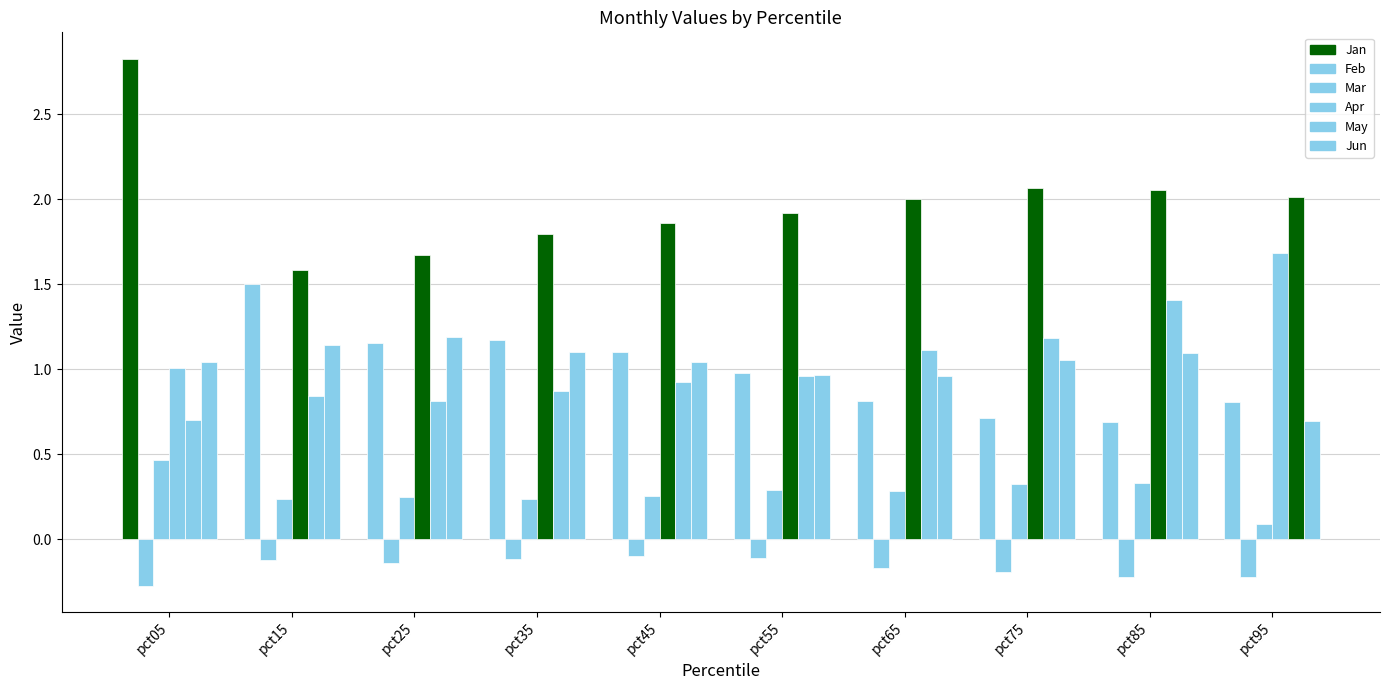

How many groups of bars are there?

10